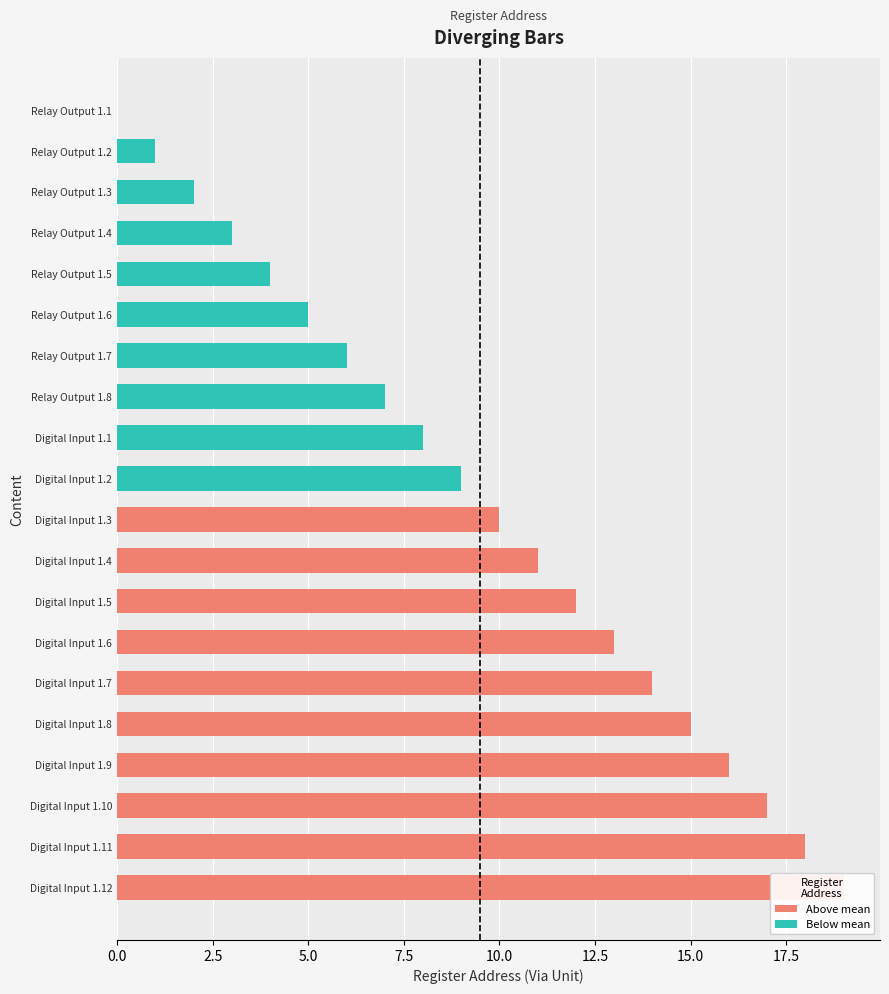

How many data points does each series have?

20